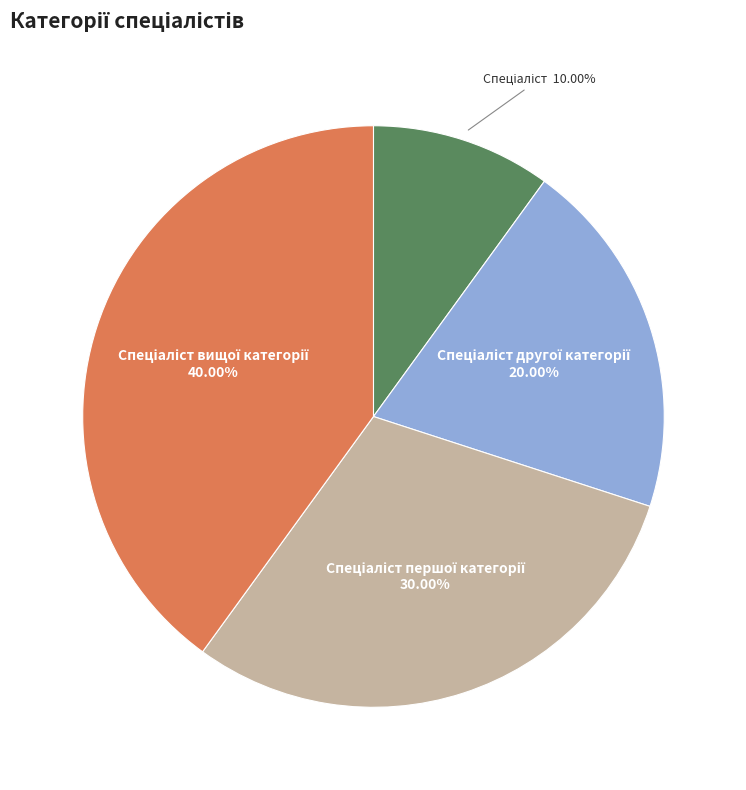

How many slices are in this pie chart?

4